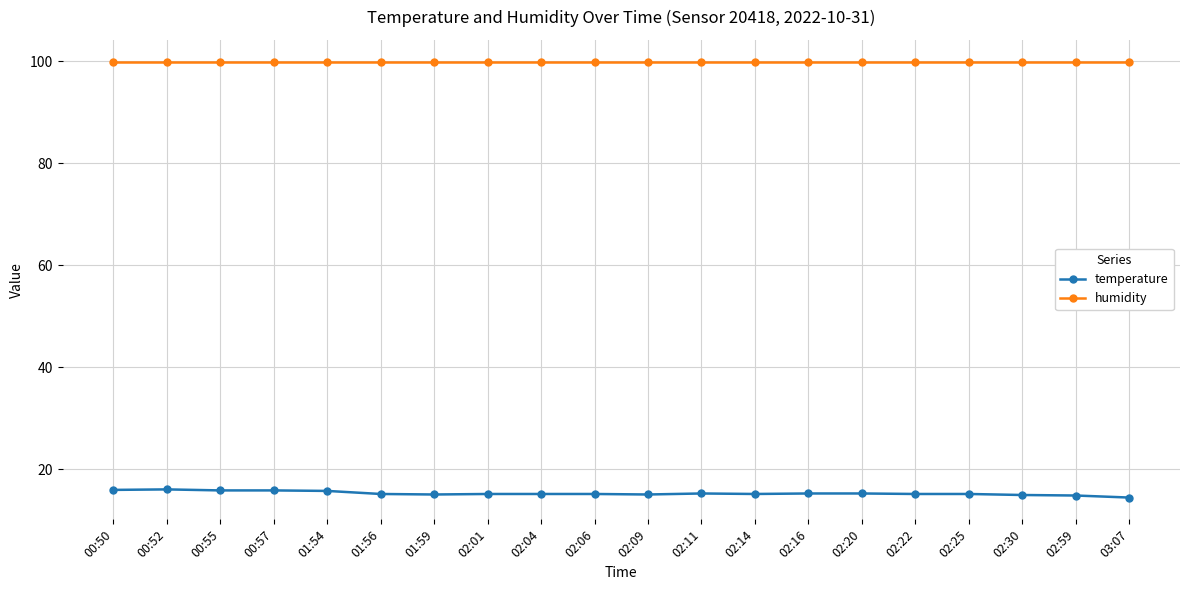

Rank the series by their average value, from highest to lowest.

humidity, temperature